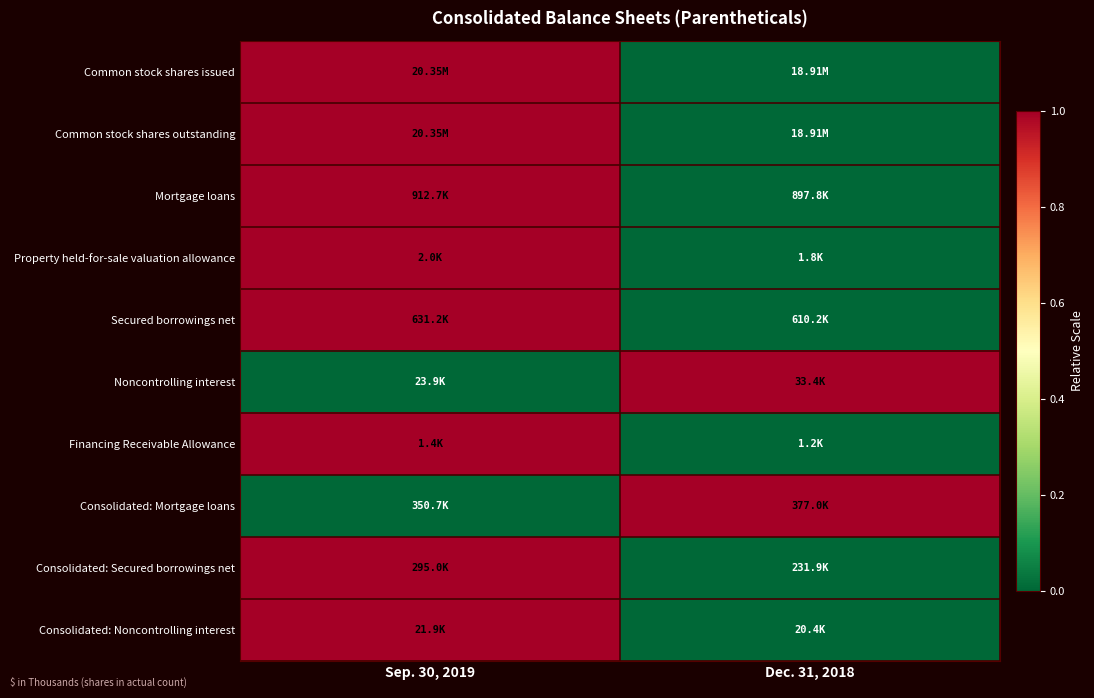

Which label corresponds to the largest value in the chart?

Sep. 30, 2019